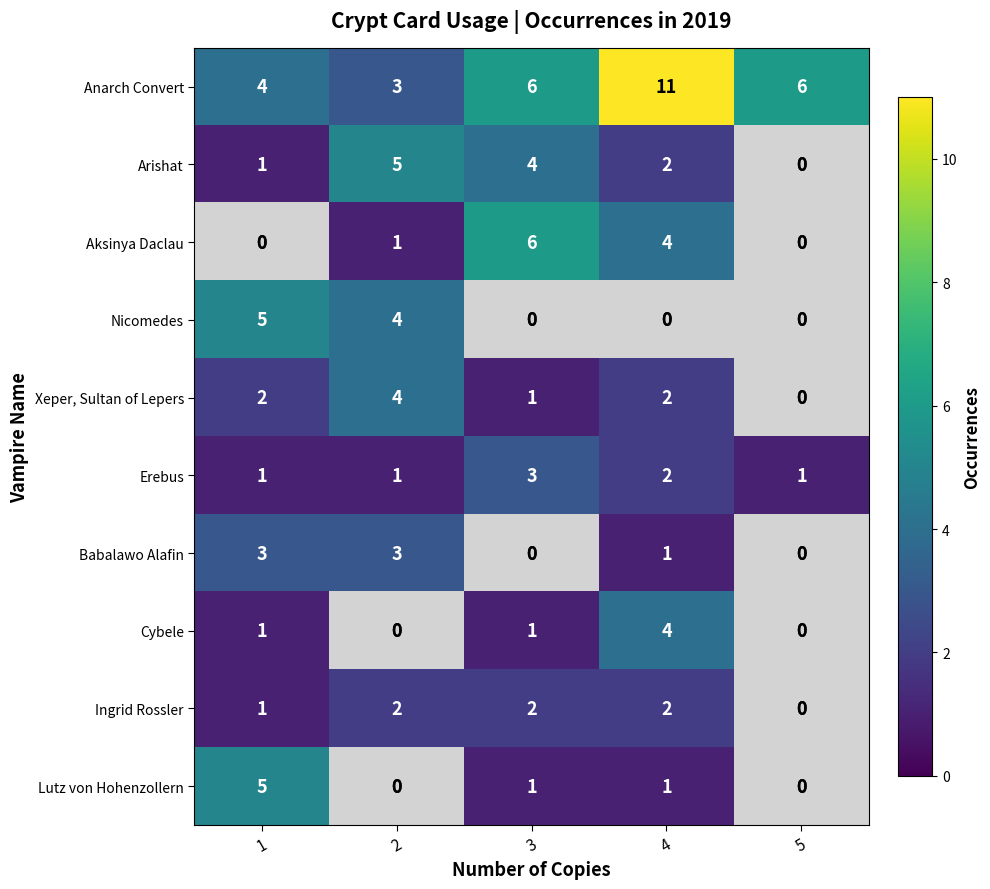

Which category has the highest value across all series?

4